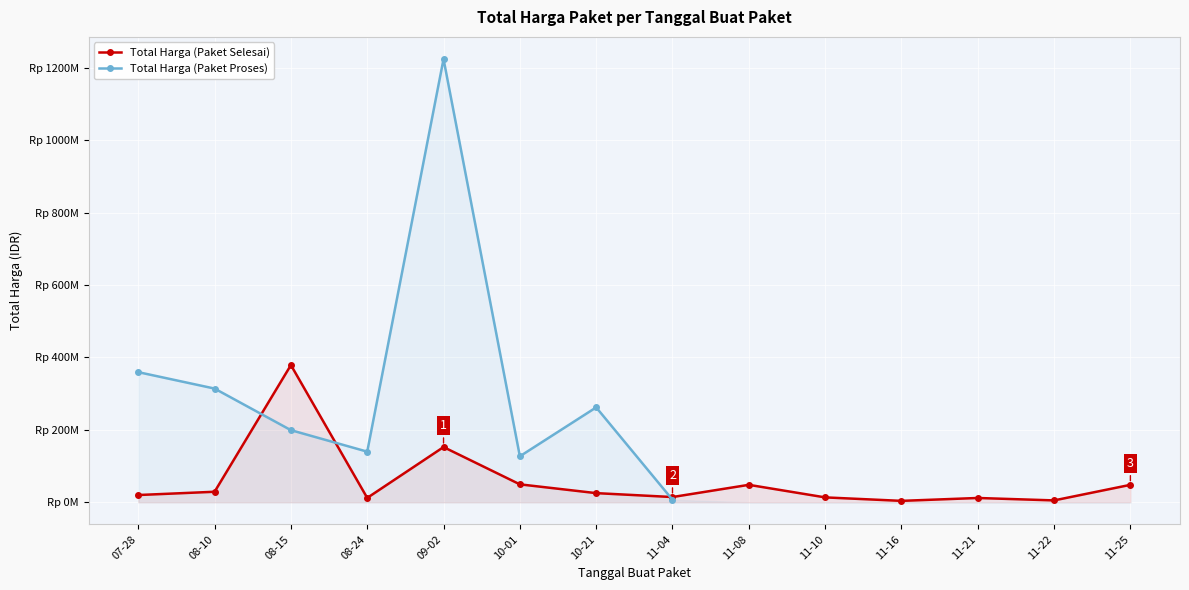

Between 11-16 and 09-02, which is larger?

09-02